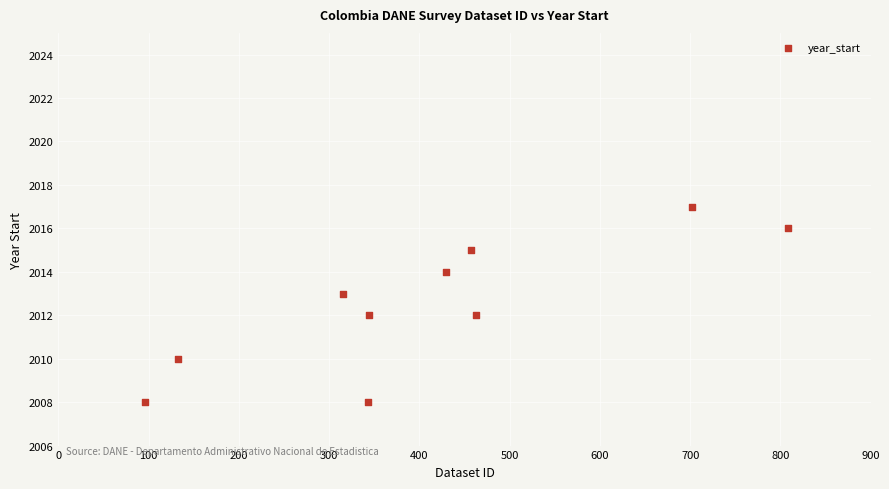

What is the range of Y values (max minus min)?

9